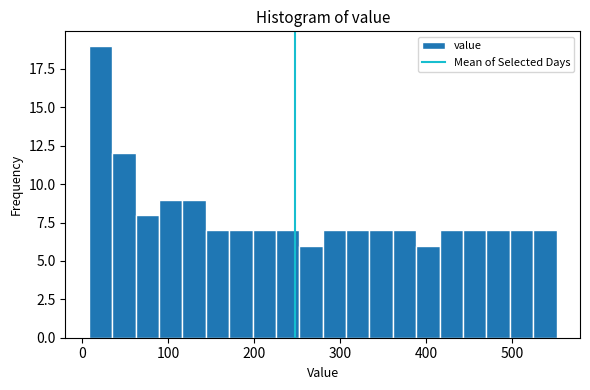

Read against the x-axis, roughly where is the centre of the tallest bar?

20